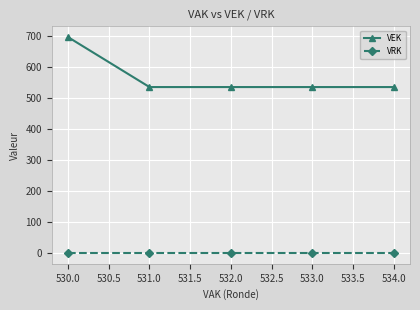

What is the label of the 3rd point from the left?

532.0